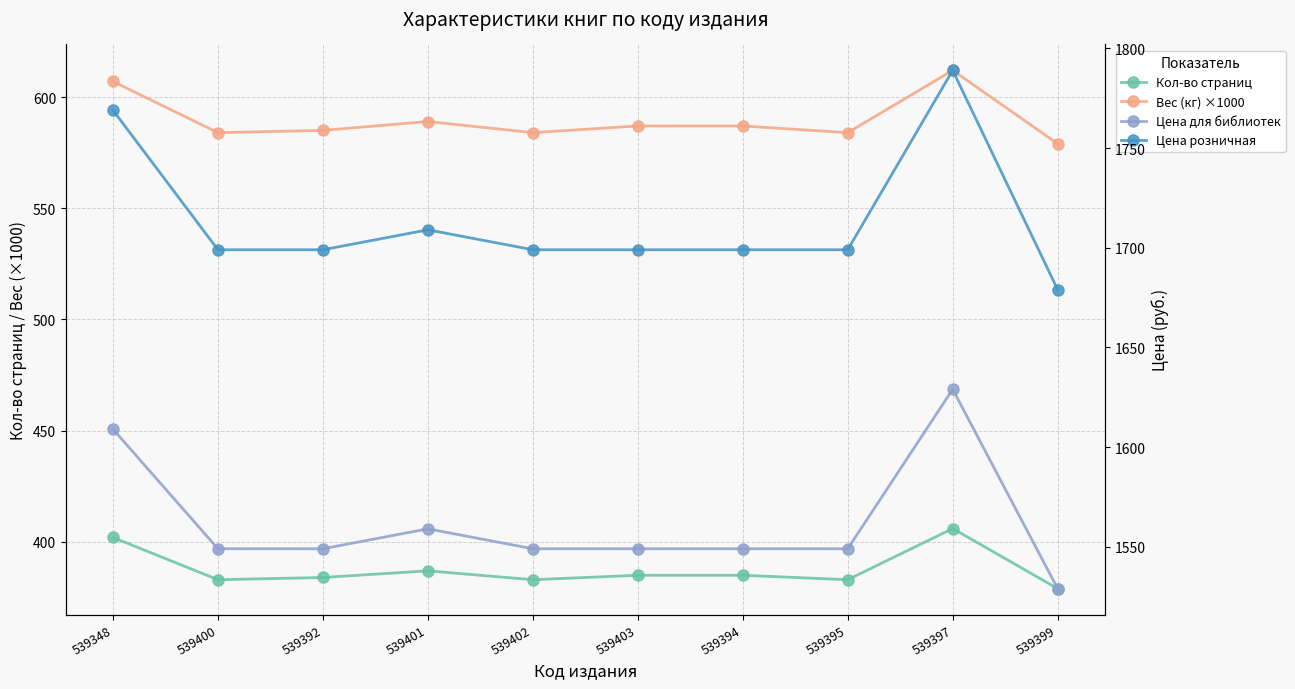

What is the difference between the second highest and minimum values in the Кол-во страниц series?

23